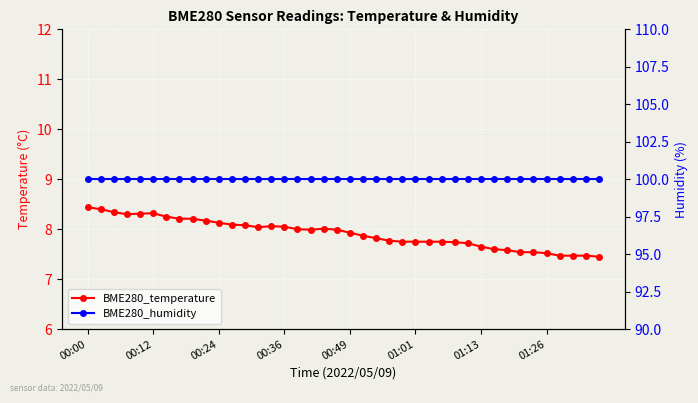

What is the value of the BME280_humidity point at the 11th from the left?

100.0